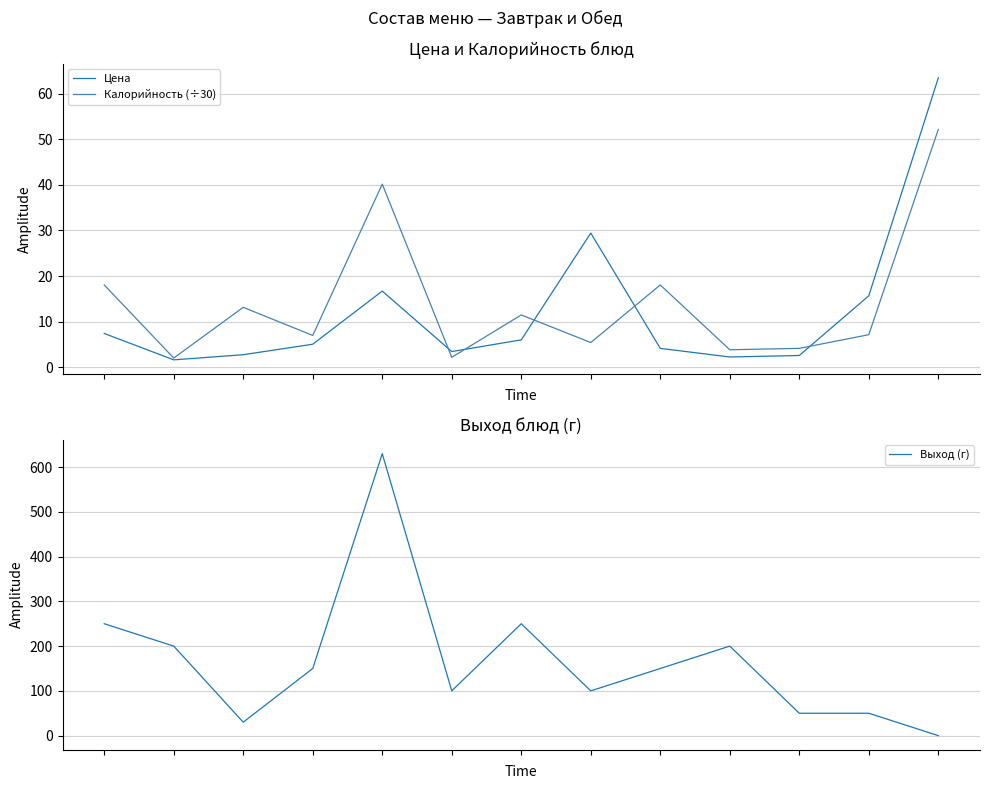

True or false: Цена has more than 2 points higher than both neighbors.

False